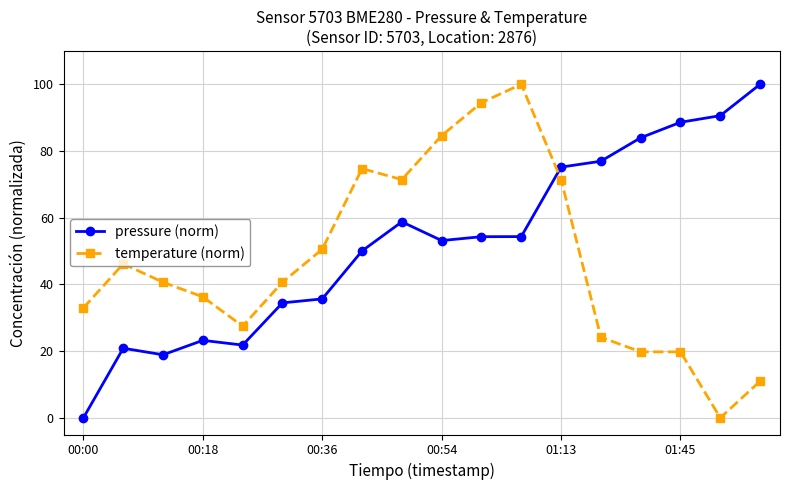

What is the value of the temperature (norm) point at the 6th from the left?

40.7